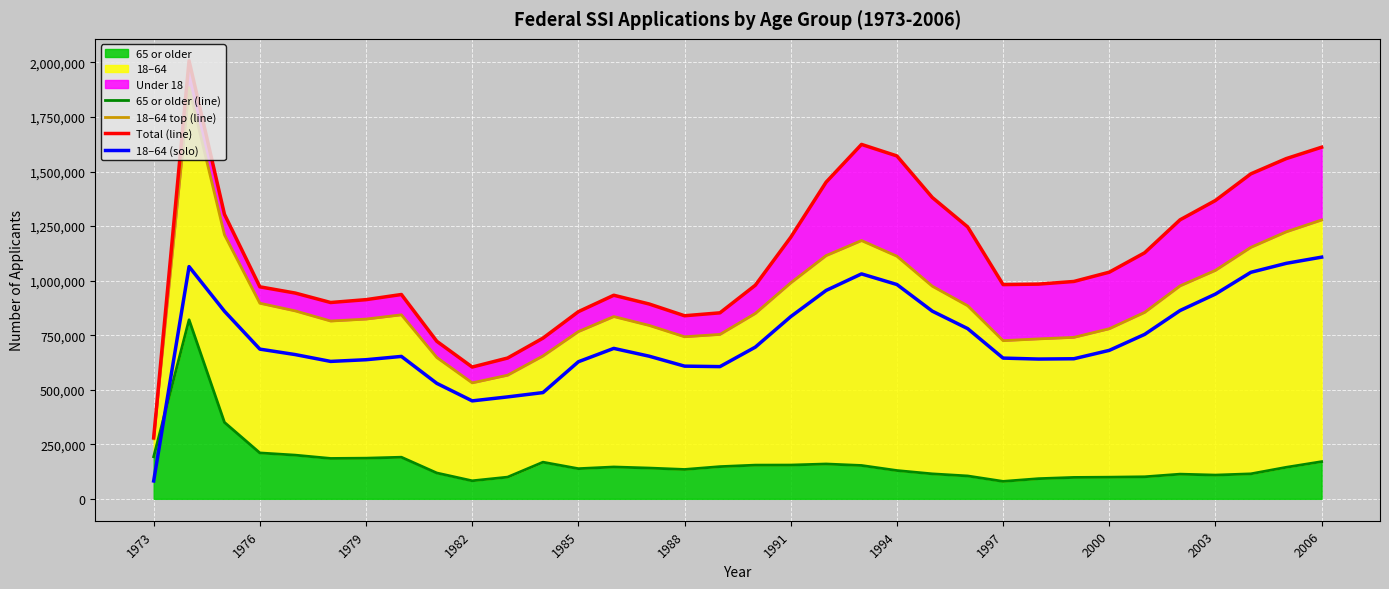

Rank the series by their average value, from lowest to highest.

65 or older (line), 18–64 (solo), 18–64 top (line), Total (line)